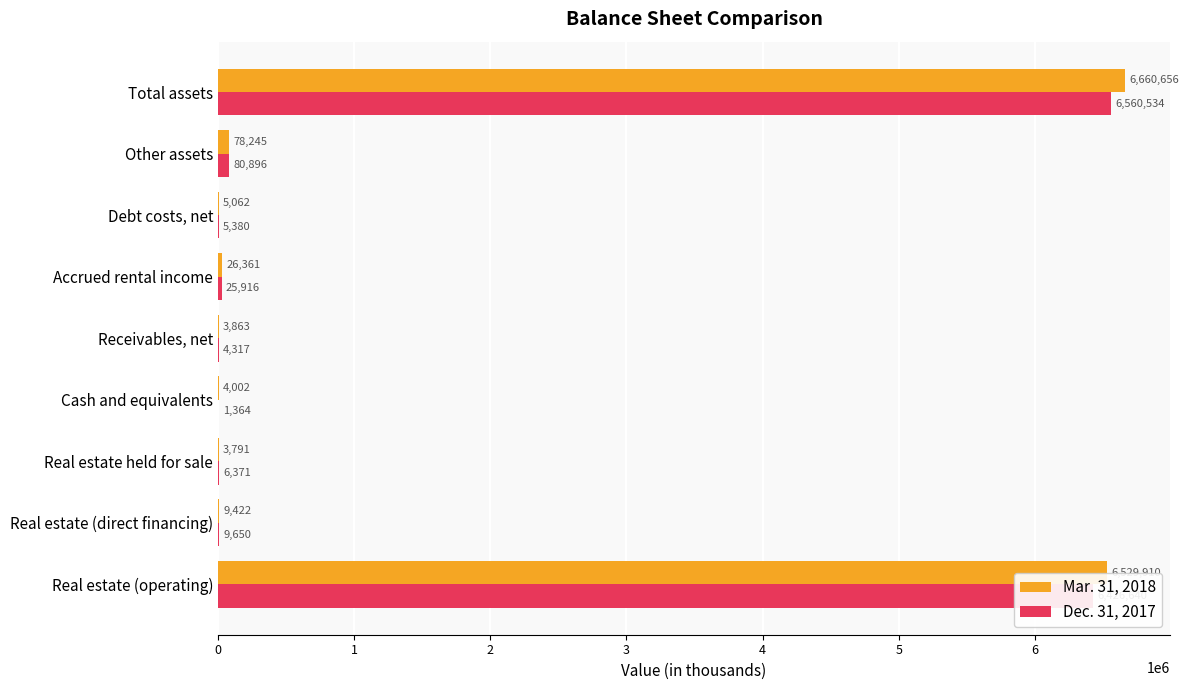

True or false: Dec. 31, 2017 has a value of 6560534 at Total assets.

True